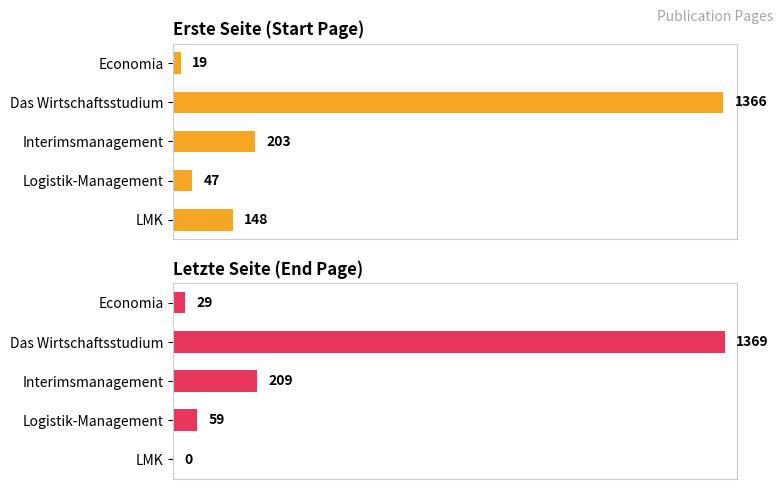

Reading left to right, extract all data points from this chart.

Erste Seite (Start Page): 19	1366	203	47	148
Letzte Seite (End Page): 29	1369	209	59	0